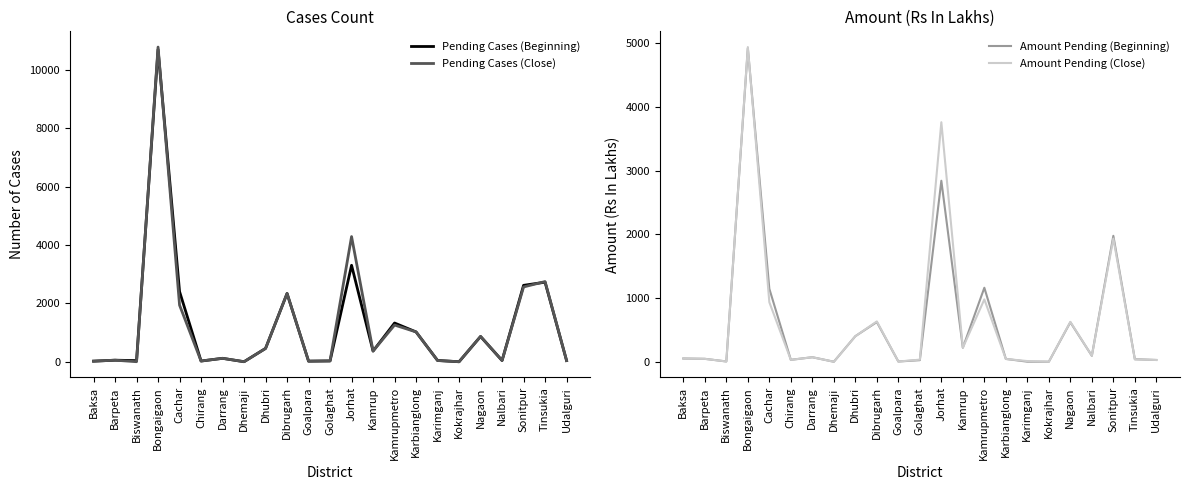

True or false: Pending Cases (Beginning) has more than 0 interior local peaks.

True